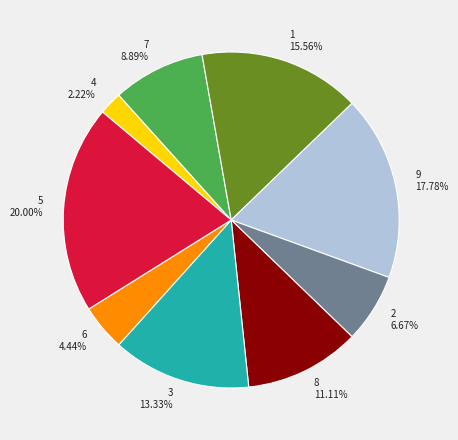

Does any single category account for the majority?

No